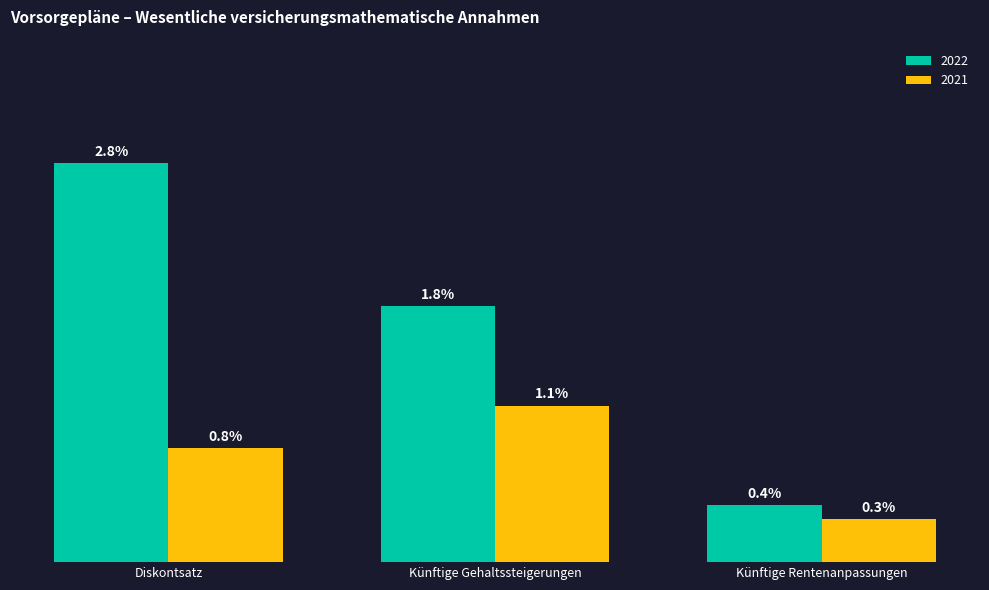

Are the bars grouped side by side (vs. stacked)?

Yes